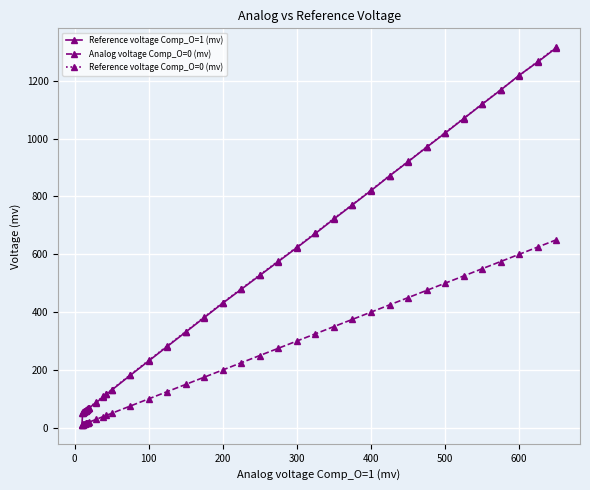

Which series has the largest range (max minus min)?

Reference voltage Comp_O=1 (mv)